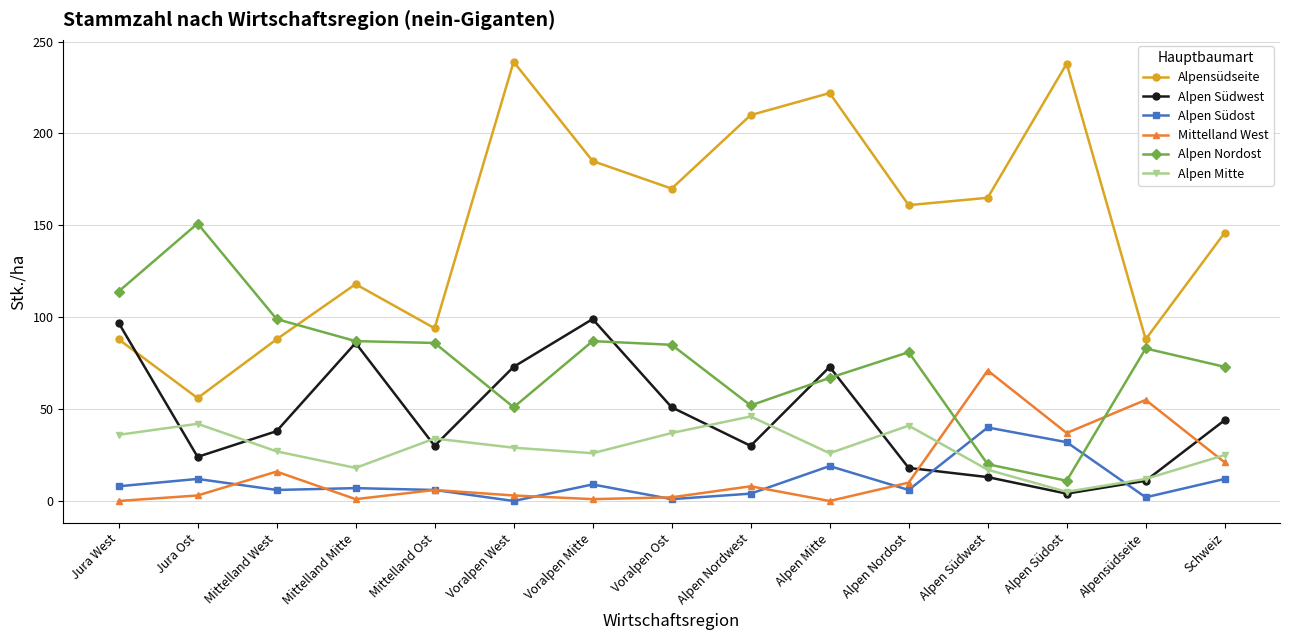

True or false: Alpen Mitte has more than 1 interior local peaks.

True